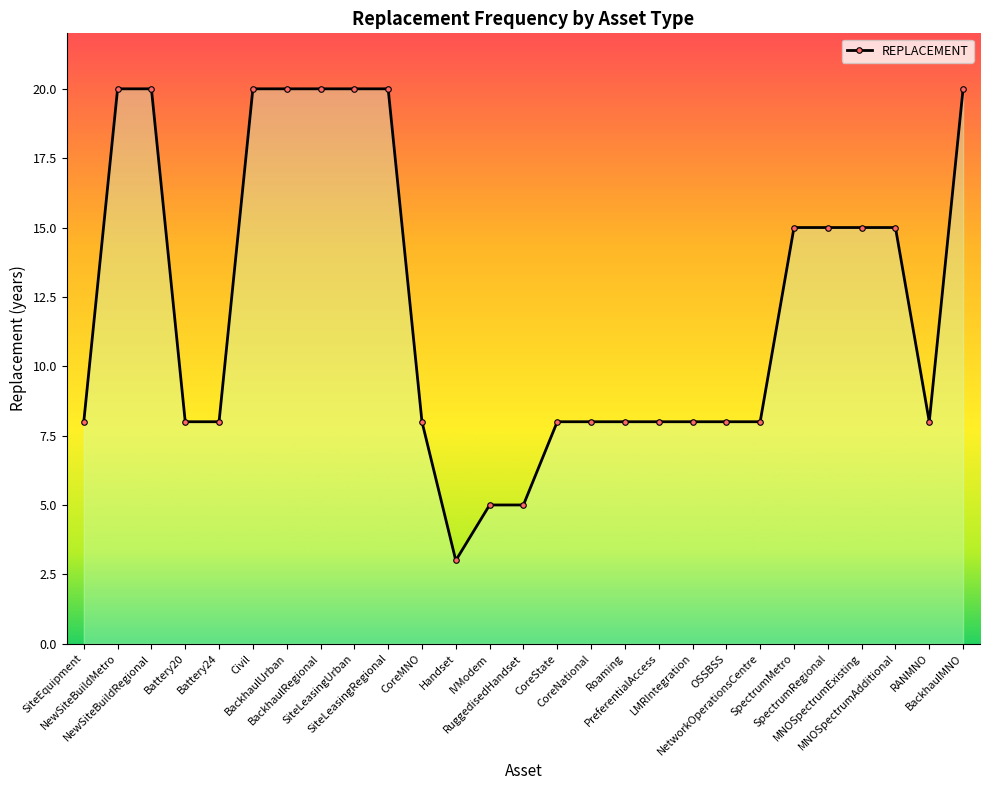

What is the value of the 2nd point from the left?

20